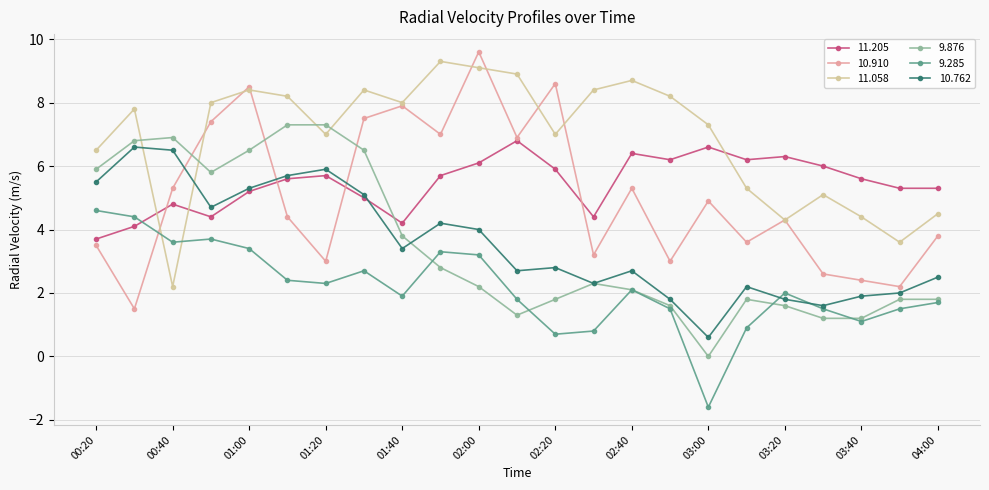

After their last crossing, which series has the higher values: 10.910 or 10.762?

10.910